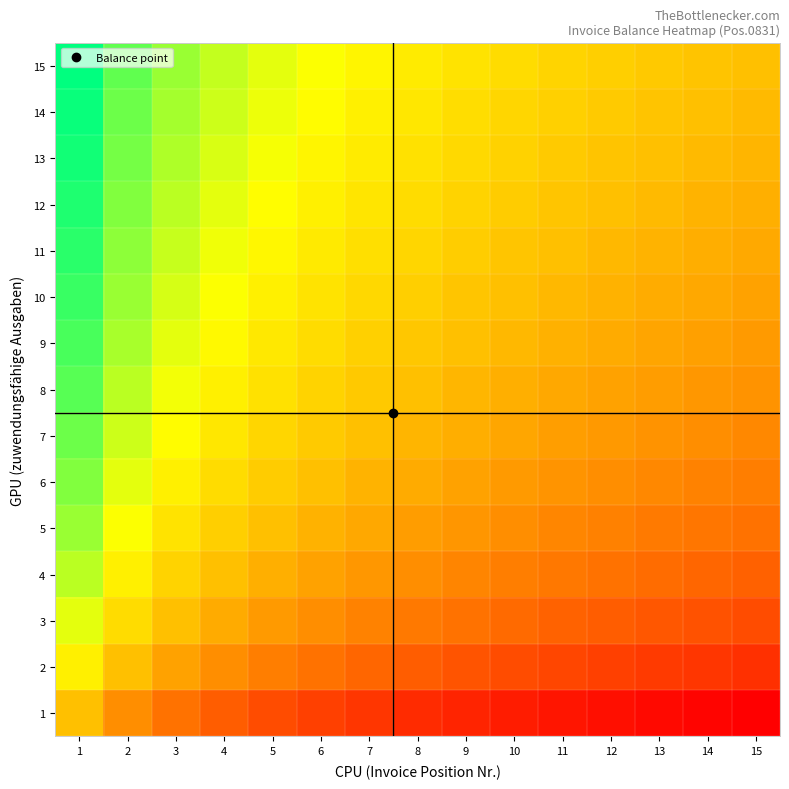

What is the spread (max minus min) of values at 8?

0.5